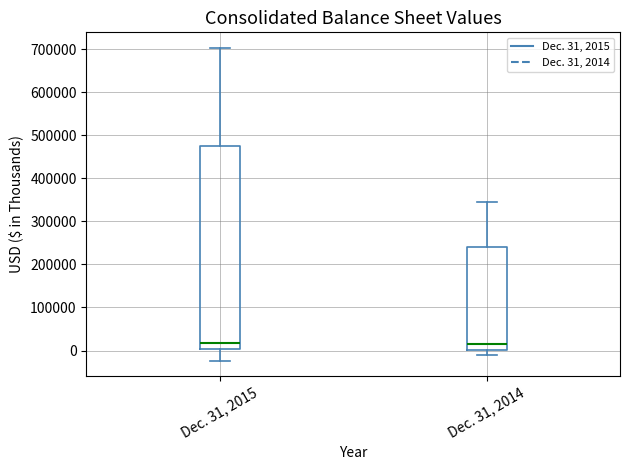

Which box is the tallest, from its lower edge to its upper edge?

Dec. 31, 2015